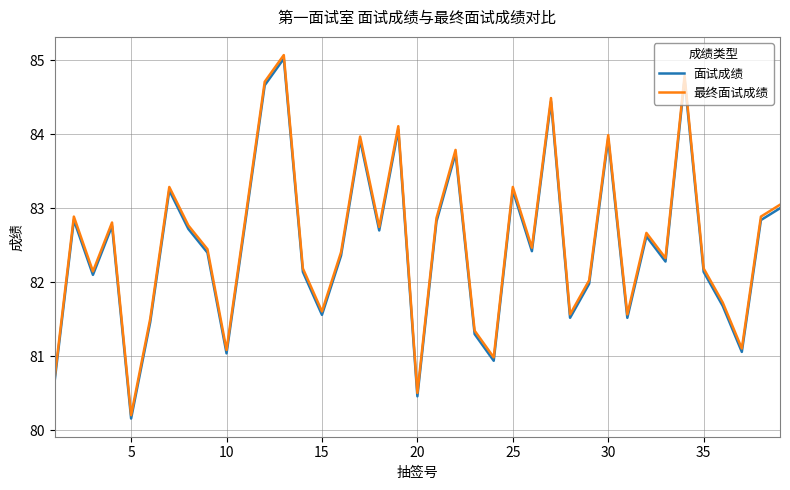

Does the chart have visible grid lines?

Yes